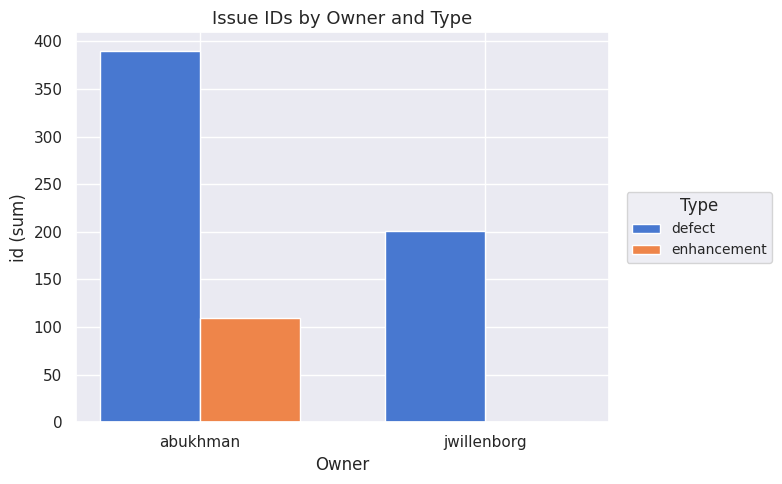

Reading left to right, extract all data points from this chart.

defect: 390	201
enhancement: 110	0